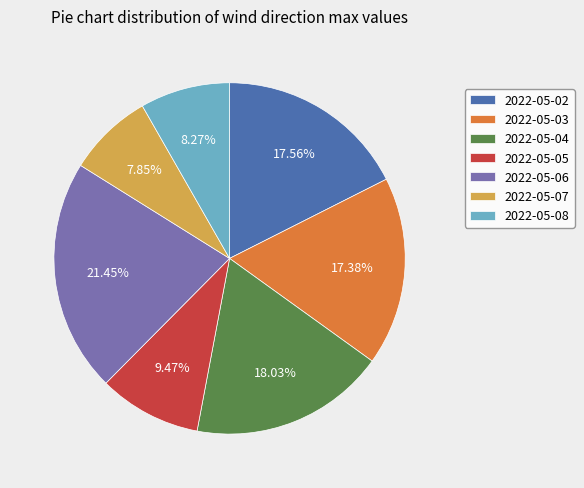

Combined, what portion of the pie is 2022-05-07 and 2022-05-04?

25.9%